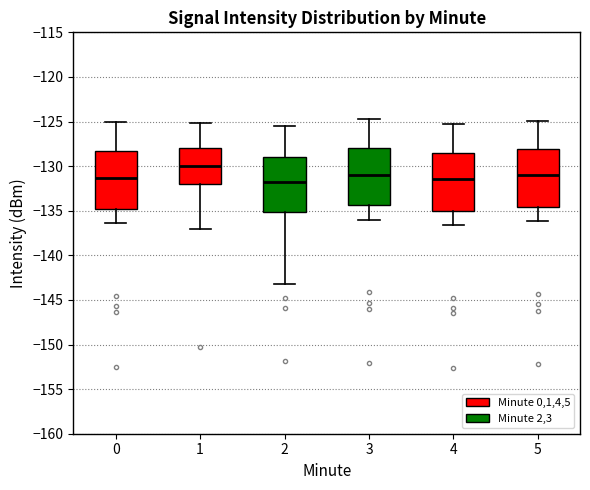

Reading left to right, read every box against the y-axis: the position of its median line, the range the box covers, and the ends of its whiskers. The values are not printed on the chart, so give them approximately, as read against the axis.

0: median -131.5, box -135.0 to -128.5, whiskers -136.5 to -125.0
1: median -130.0, box -132.0 to -128.0, whiskers -137.0 to -125.0
2: median -131.5, box -135.0 to -129.0, whiskers -143.0 to -125.5
3: median -131.0, box -134.5 to -128.0, whiskers -136.0 to -124.5
4: median -131.5, box -135.0 to -128.5, whiskers -136.5 to -125.5
5: median -131.0, box -134.5 to -128.0, whiskers -136.0 to -125.0